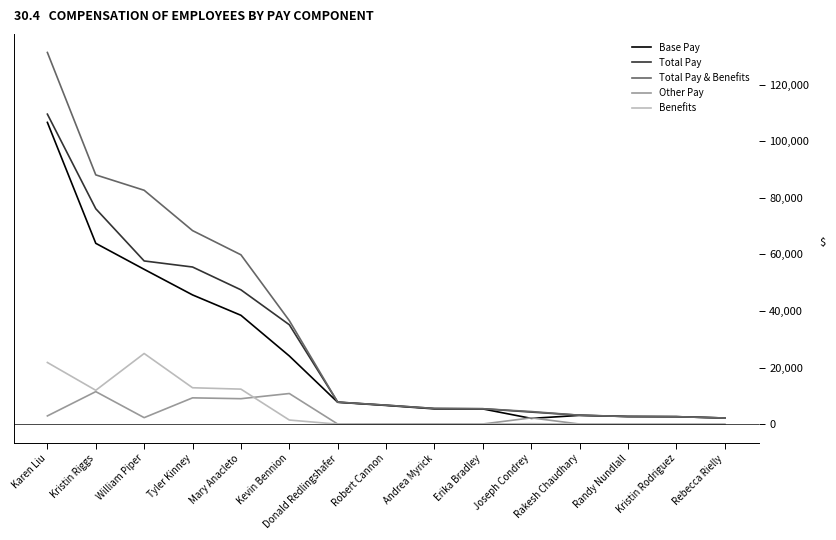

What are all the series names shown in the legend?

Base Pay, Total Pay, Total Pay & Benefits, Other Pay, Benefits